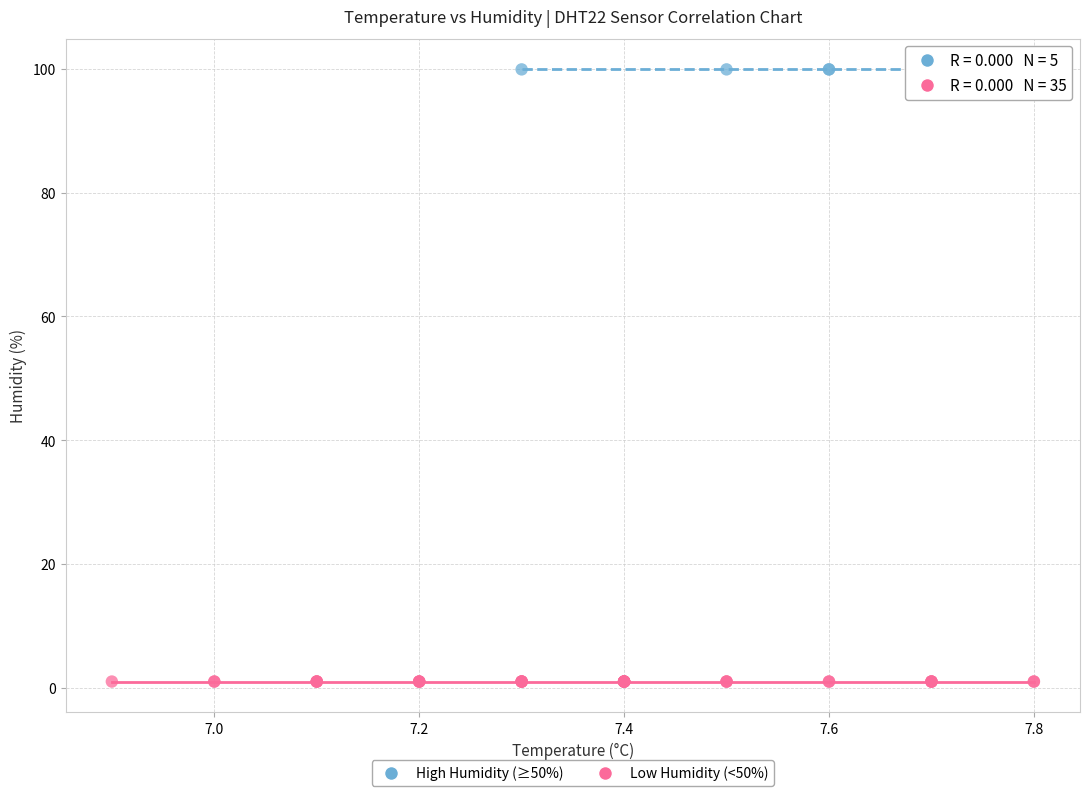

Which series reaches the minimum Y coordinate?

Low Humidity (<50%)